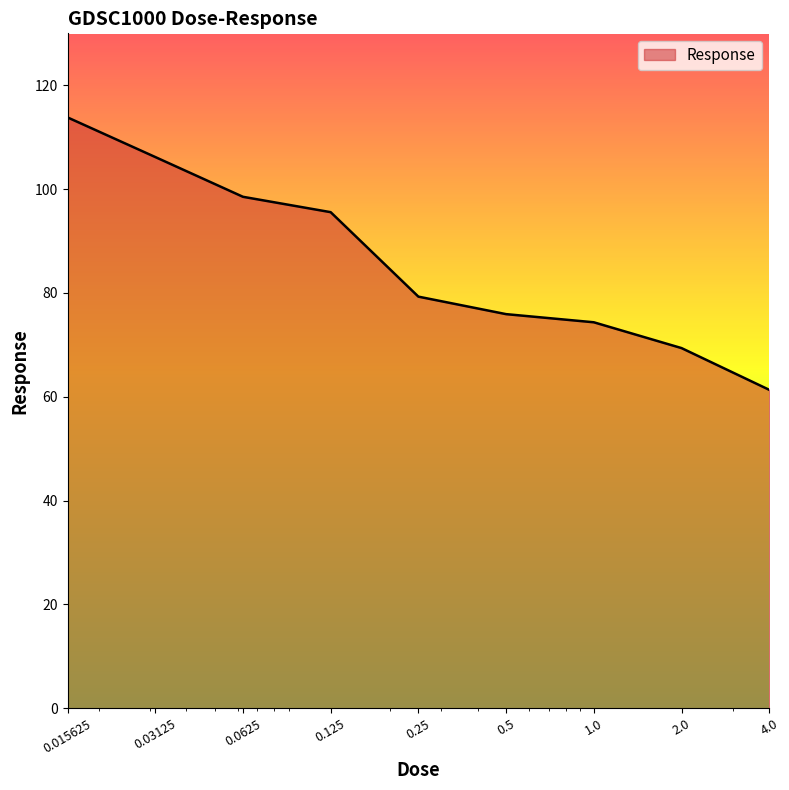

What is the maximum value shown in the chart?

113.8